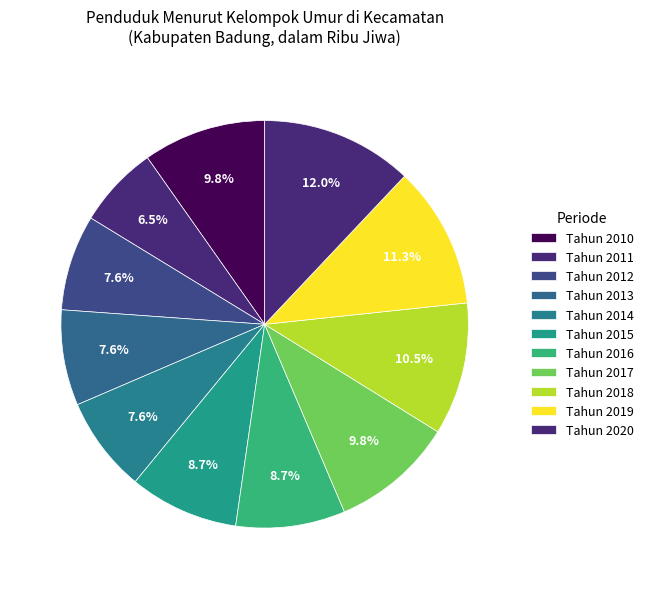

Is there a majority slice in this chart?

No